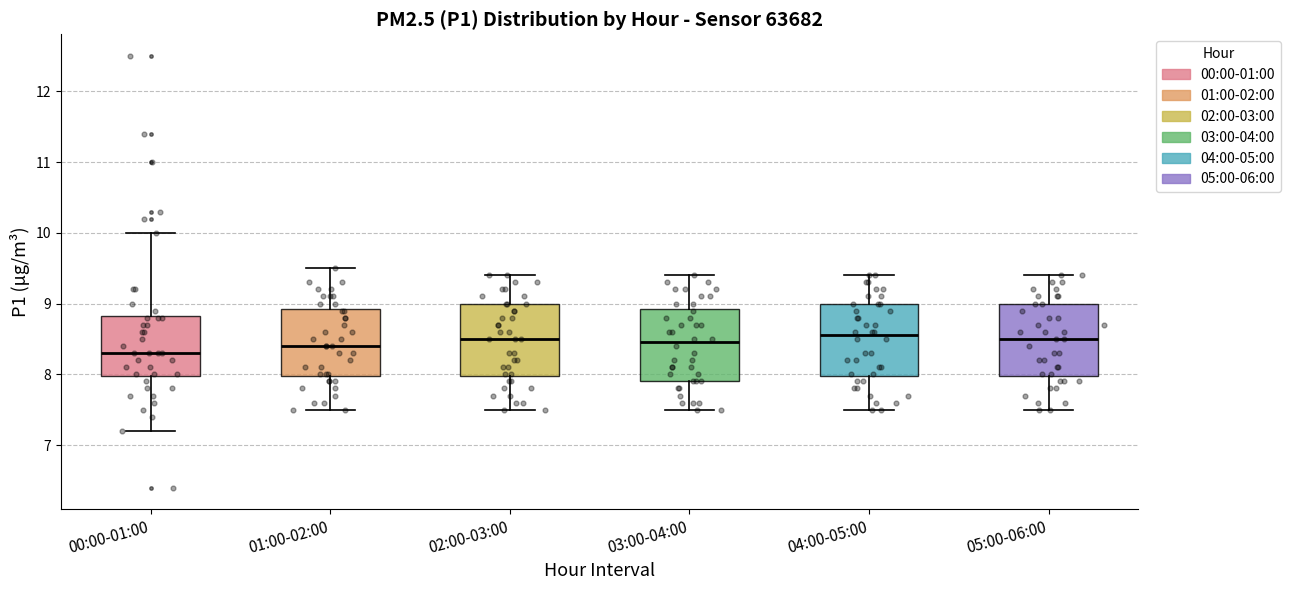

Reading left to right, transcribe this box plot: for each box, give where its median line is, the range the box spans, and where its two whiskers end, as read against the y-axis. The values are not printed on the chart, so give them approximately, as read against the axis.

00:00-01:00: median 8.3, box 8.0 to 8.8, whiskers 7.2 to 10.0
01:00-02:00: median 8.4, box 8.0 to 8.9, whiskers 7.5 to 9.5
02:00-03:00: median 8.5, box 8.0 to 9.0, whiskers 7.5 to 9.4
03:00-04:00: median 8.5, box 7.9 to 8.9, whiskers 7.5 to 9.4
04:00-05:00: median 8.6, box 8.0 to 9.0, whiskers 7.5 to 9.4
05:00-06:00: median 8.5, box 8.0 to 9.0, whiskers 7.5 to 9.4